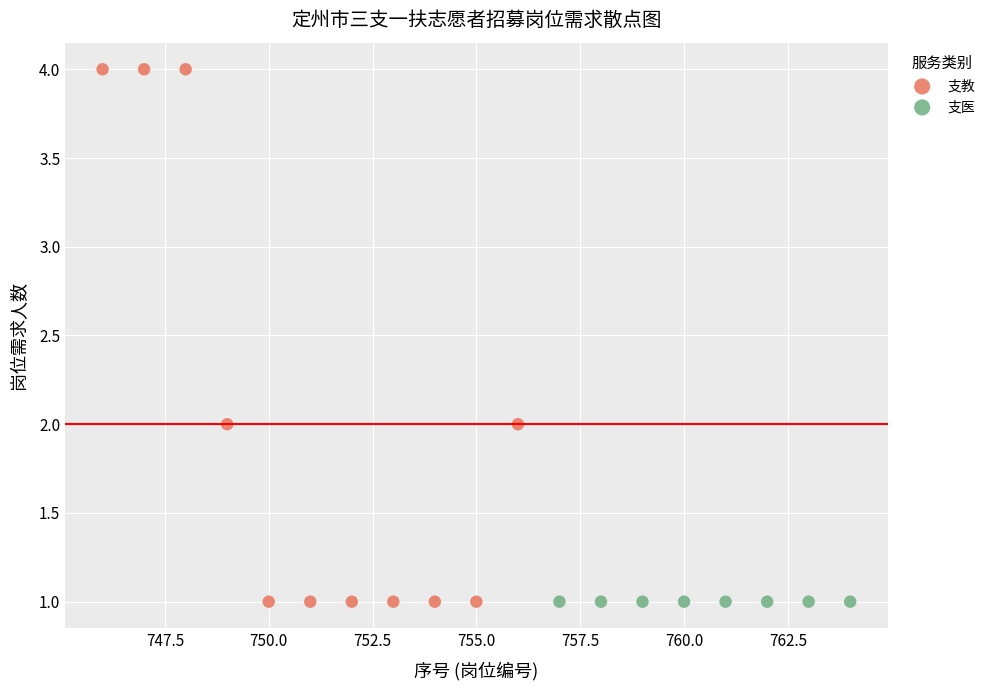

Which series reaches the maximum Y coordinate?

支教